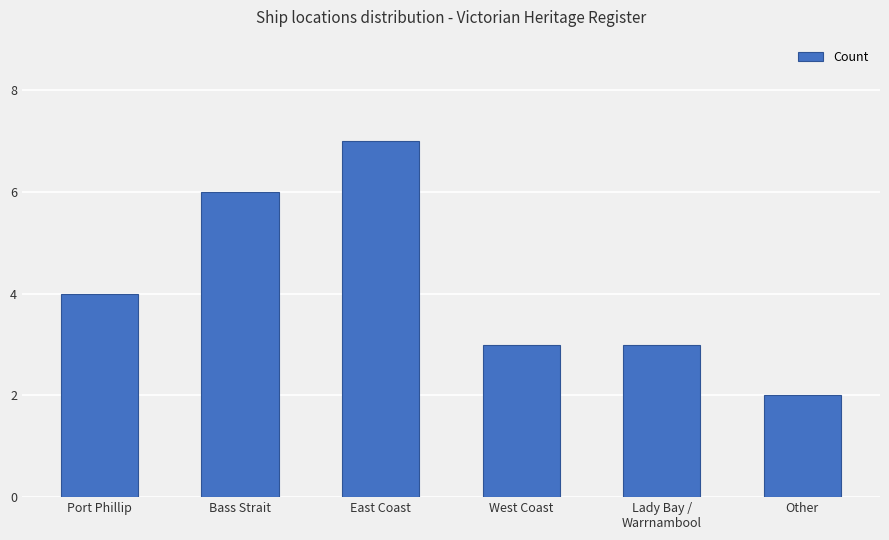

What is the label of the 3rd bar from the right?

West Coast